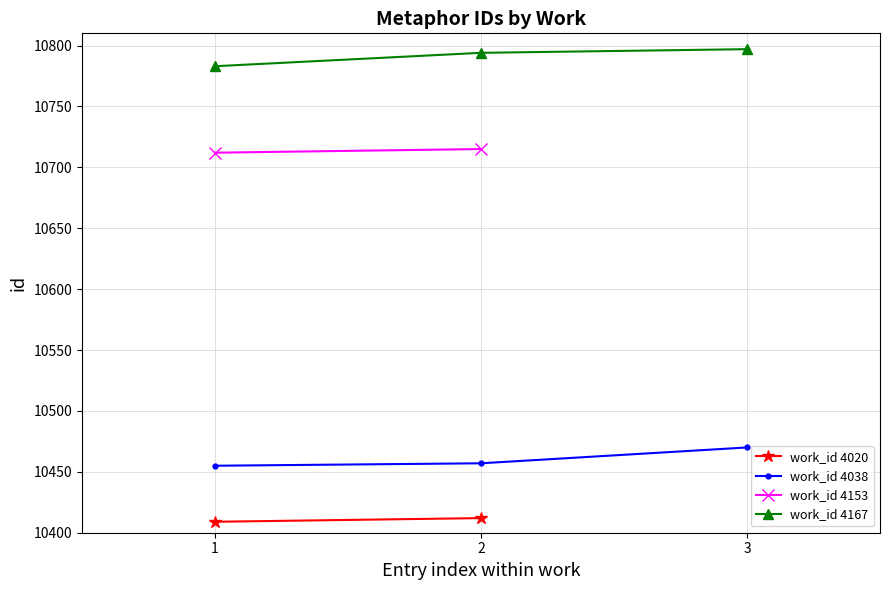

What is the value of the work_id 4038 point at the 1st from the left?

10455